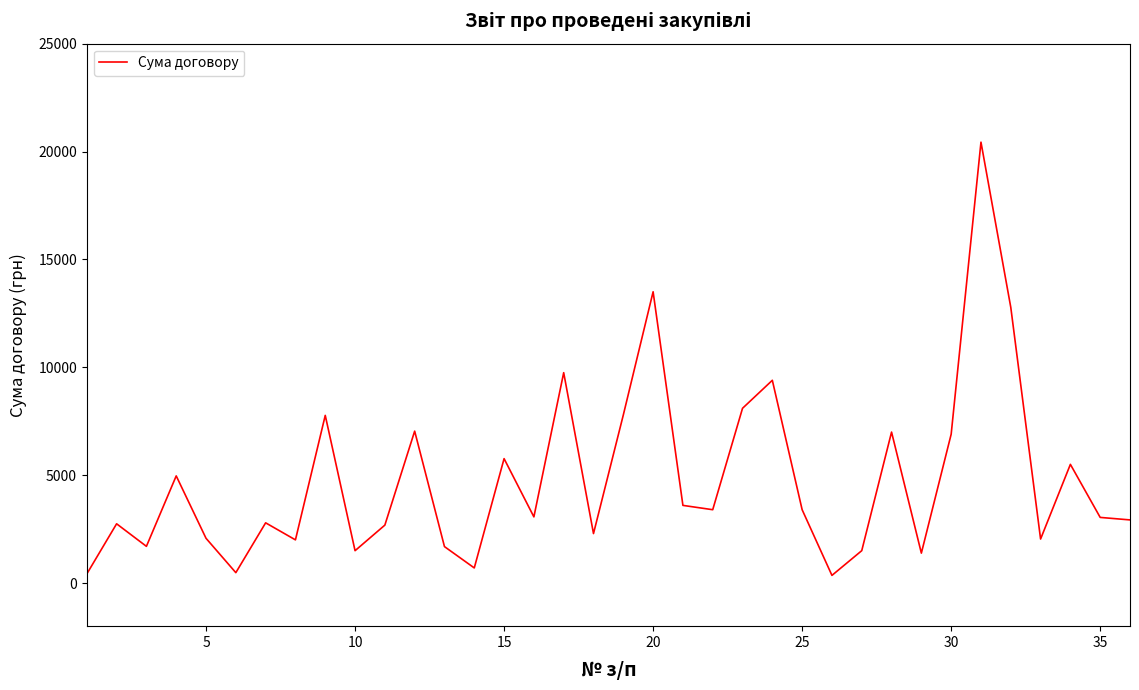

What is the difference between the maximum and minimum values?

20081.4